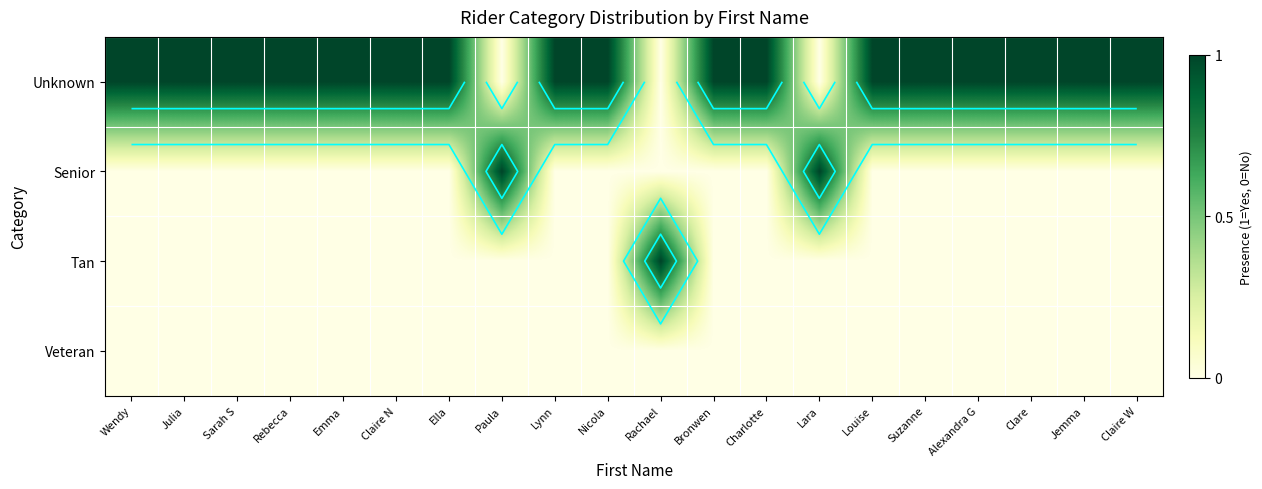

At which label is Senior closest to 0?

Wendy